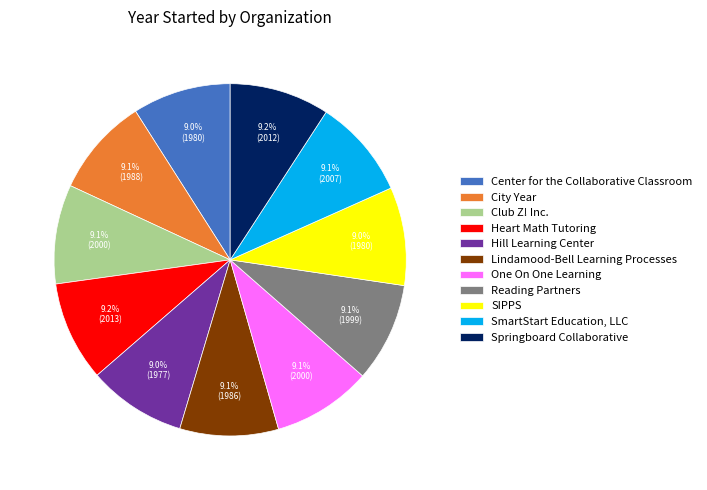

To the nearest percent, what percentage of the pie is One On One Learning?

9%